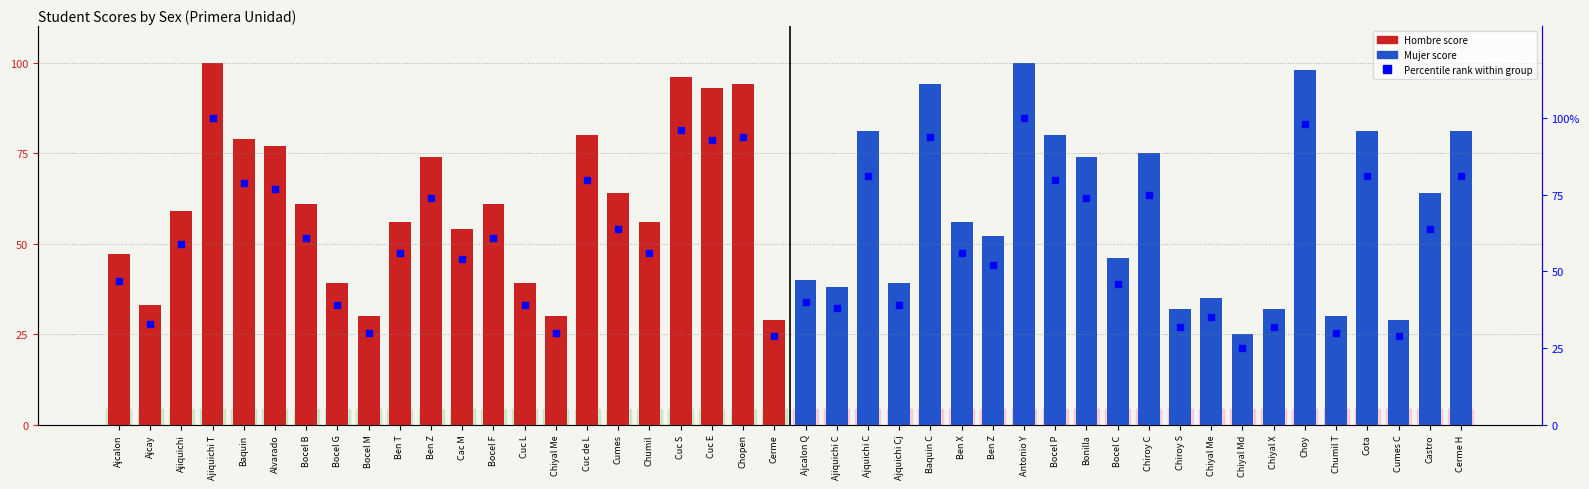

Rank the series at 15 from highest to lowest value.

Hombre, Mujer